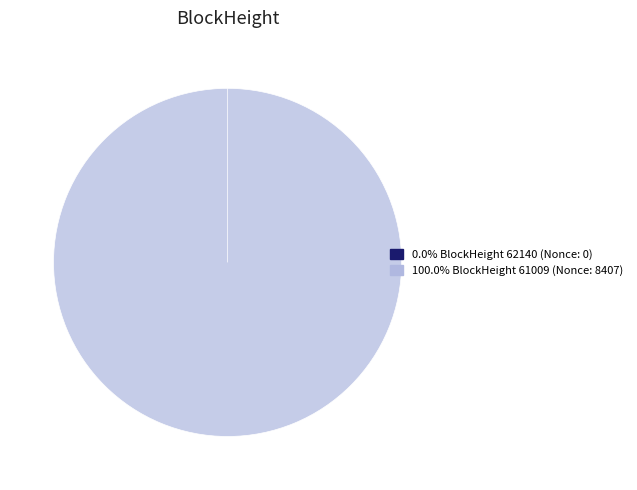

Rank the categories by value from highest to lowest.

61009 (Nonce: 8407), 62140 (Nonce: 0)